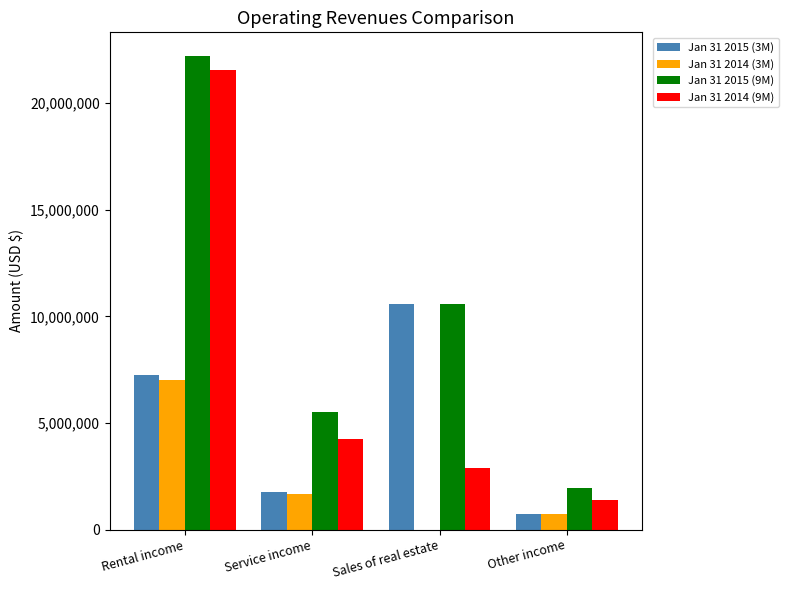

How many categories are shown in the chart?

4